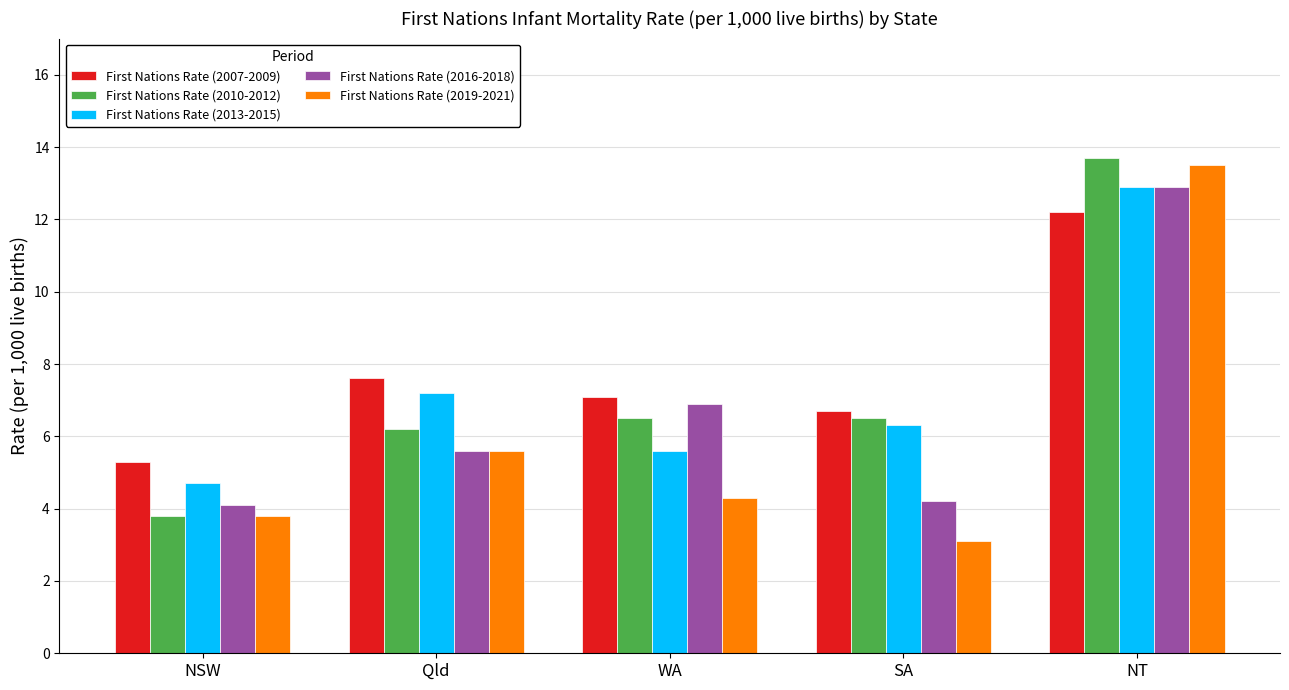

True or false: First Nations Rate (2016-2018) has a value of 6.9 at WA.

True